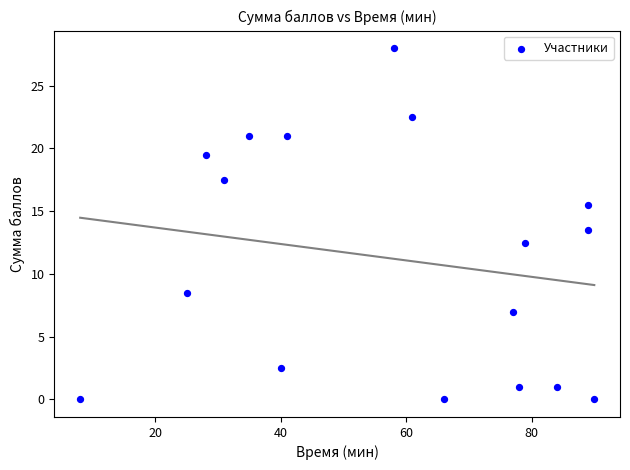

What Y value in the scatter plot is closest to 14?

13.5